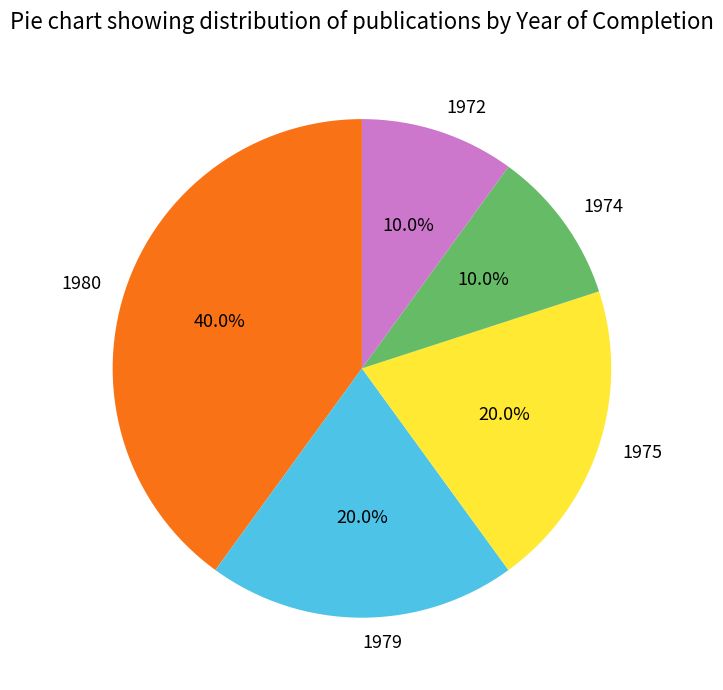

How many slices are in this pie chart?

5